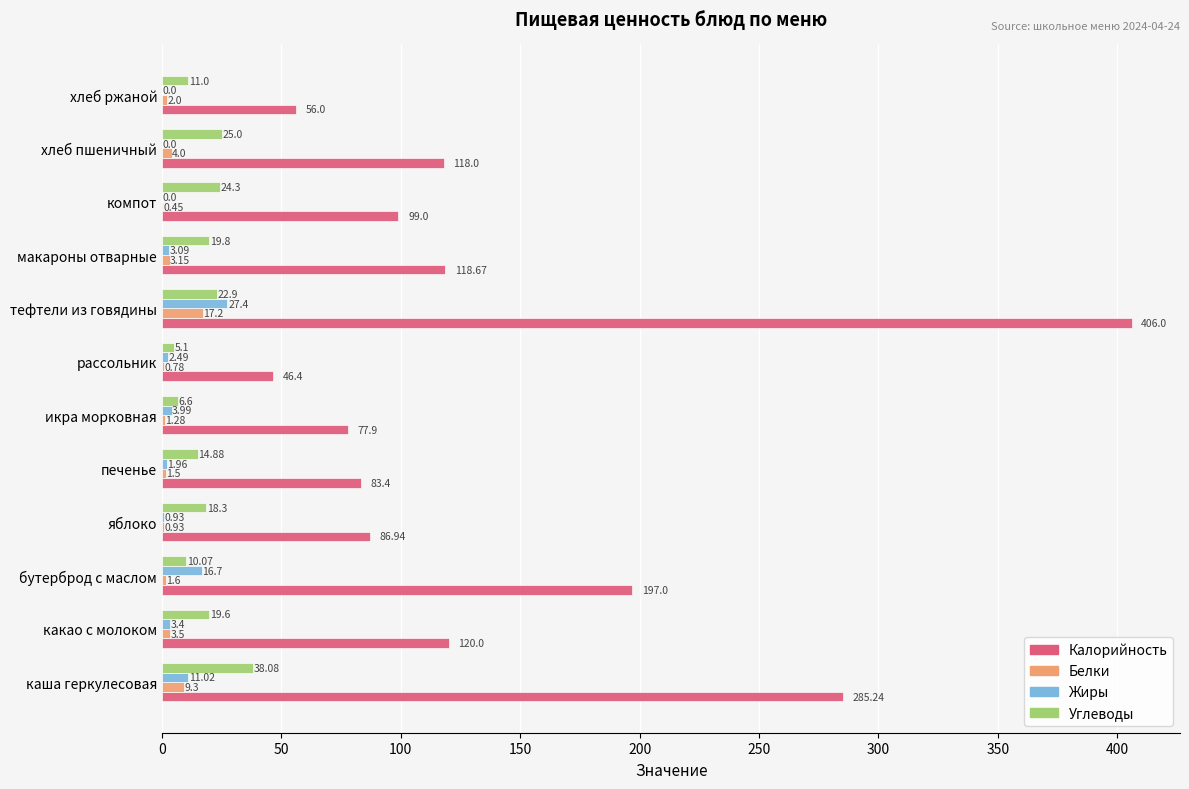

At which category is the sum across all series the highest?

тефтели из говядины